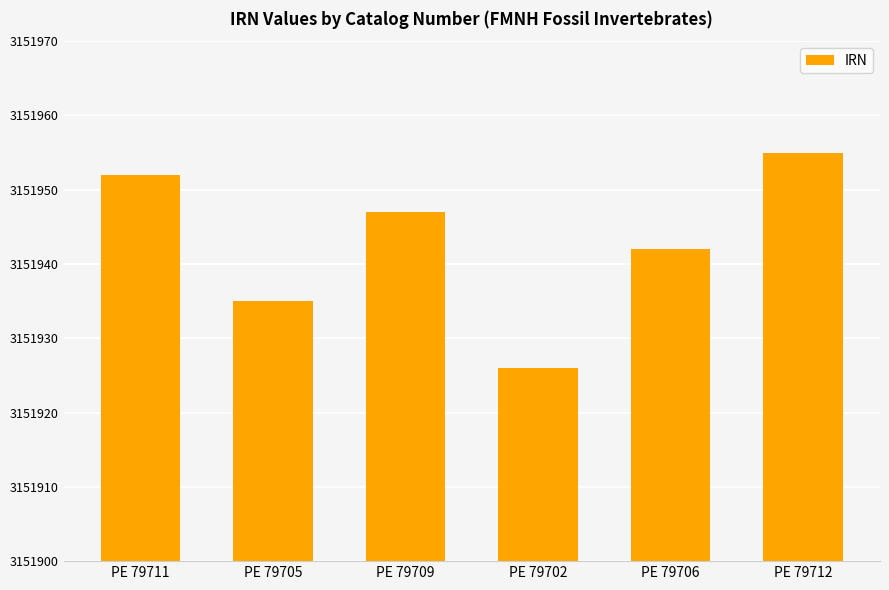

True or false: the data shows 4667748 at PE 79702.

False